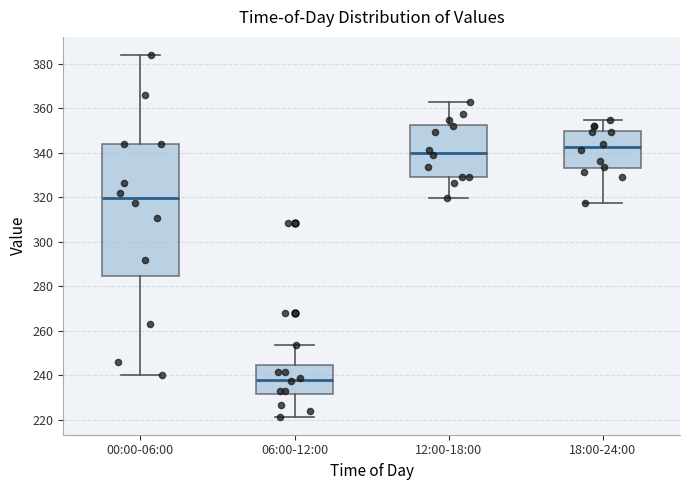

Reading left to right, transcribe this box plot: for each box, give where its median line is, the range the box spans, and where its two whiskers end, as read against the y-axis. The values are not printed on the chart, so give them approximately, as read against the axis.

00:00-06:00: median 320, box 284 to 344, whiskers 240 to 384
06:00-12:00: median 238, box 232 to 244, whiskers 222 to 254
12:00-18:00: median 340, box 330 to 352, whiskers 320 to 364
18:00-24:00: median 342, box 334 to 350, whiskers 318 to 354